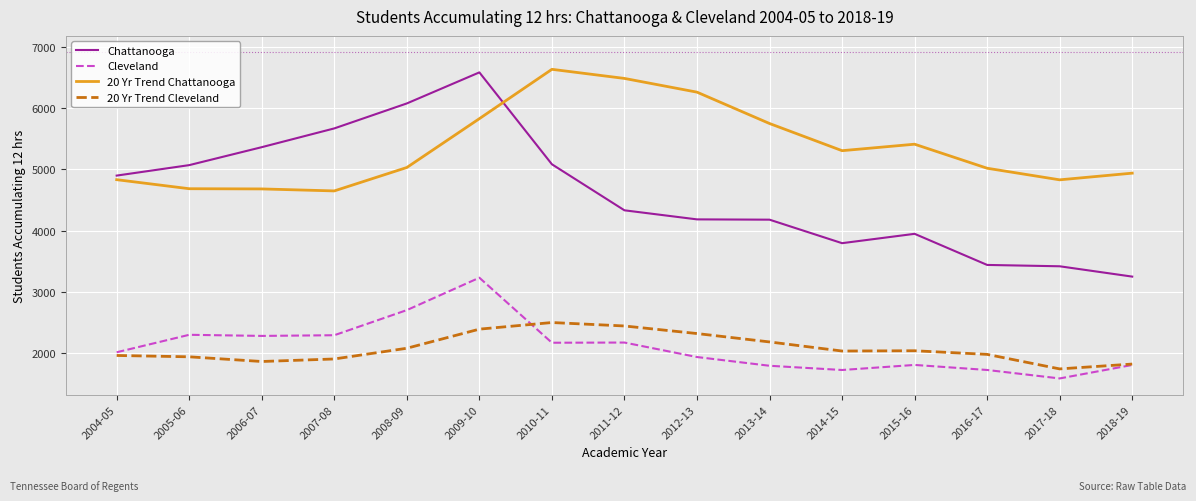

Read the 20 Yr Trend Cleveland value at 2009-10.

2396.5